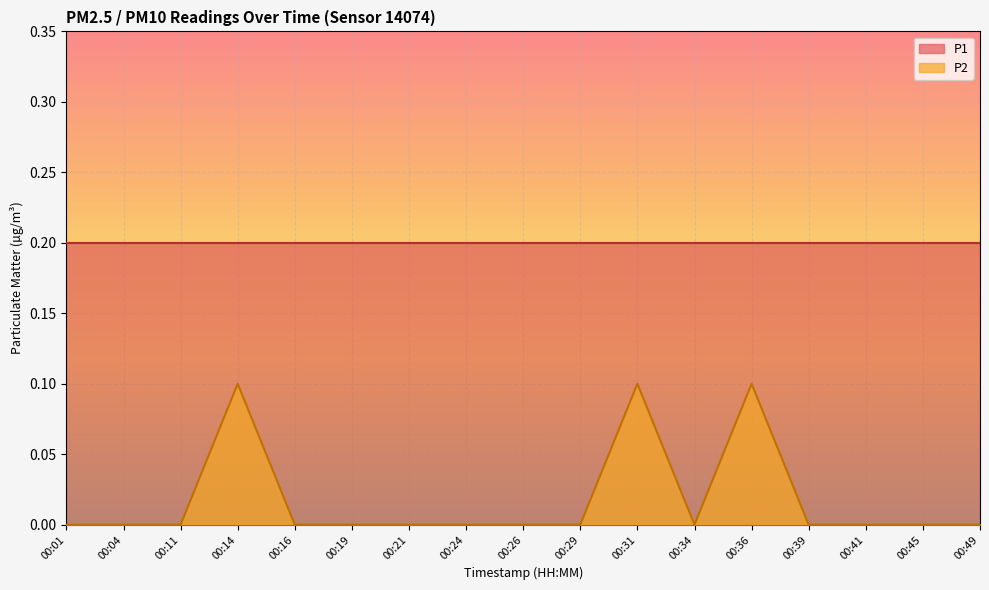

Is it true that the value at 00:29 is -0.0?

False